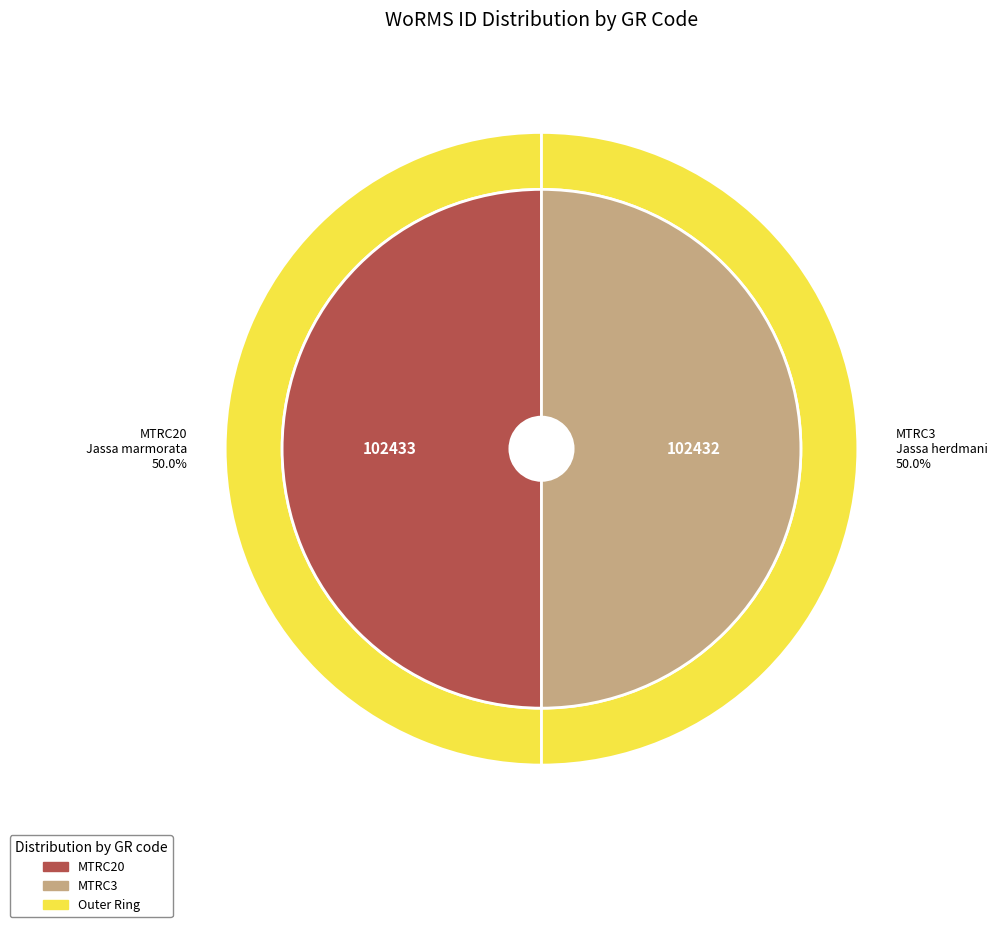

To the nearest percent, what percentage of the pie is MTRC20?

50%